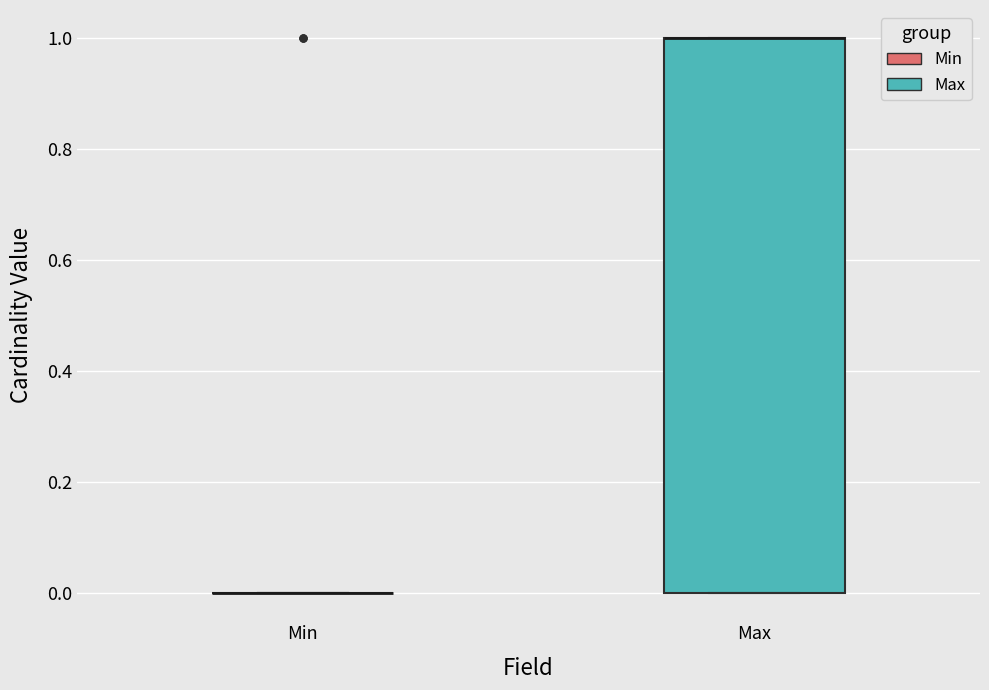

Comparing the boxes themselves (not the whiskers), which one is the tallest?

Max